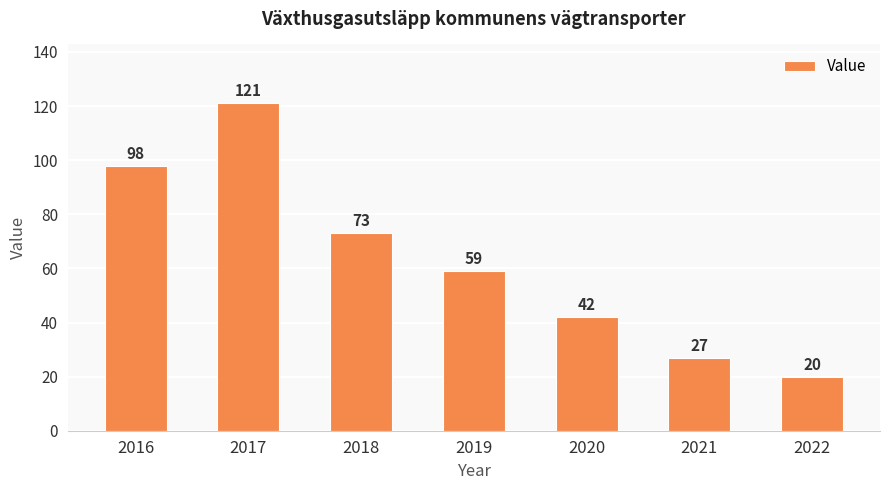

What is the value of the 7th bar from the left?

20